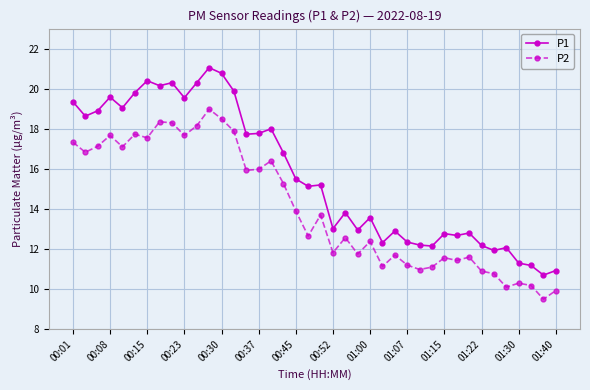

What is the average value of the P1 series?

15.7